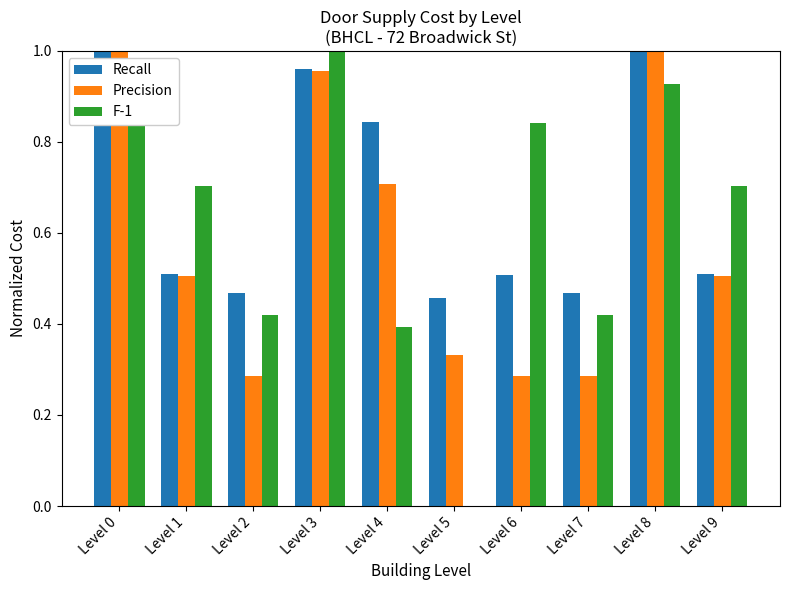

What is the difference between the Recall values at Level 8 and Level 4?

0.2